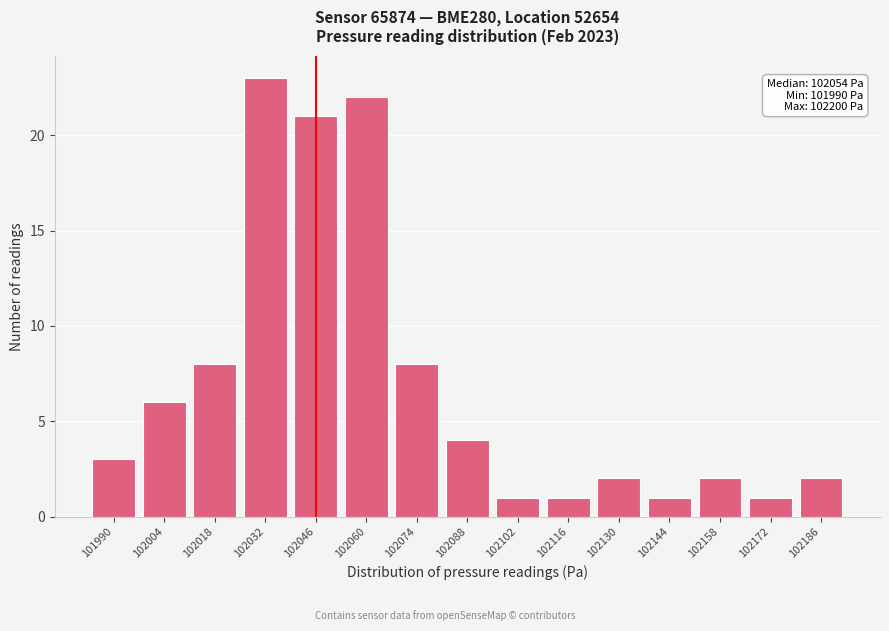

Reading right to left, extract all data points from this chart.

2	1	2	1	2	1	1	4	8	22	21	23	8	6	3